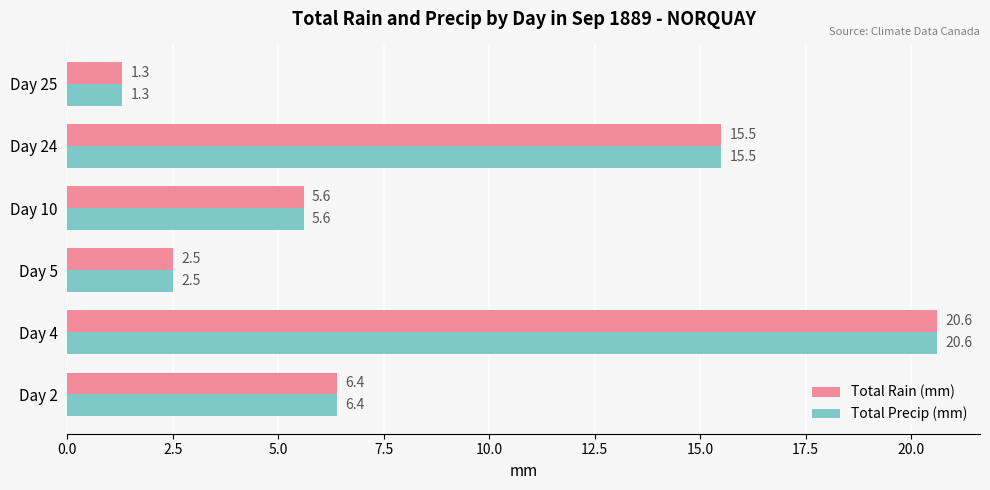

What is the difference between the maximum and minimum values in the Total Precip (mm) series?

19.3